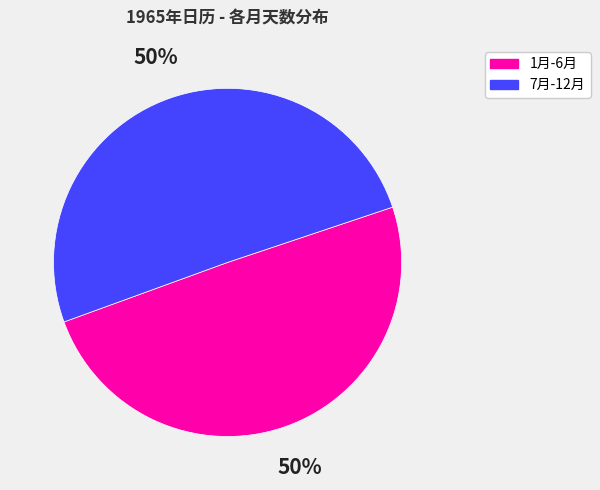

What percentage is the 7月-12月 slice, to the nearest percent?

50%